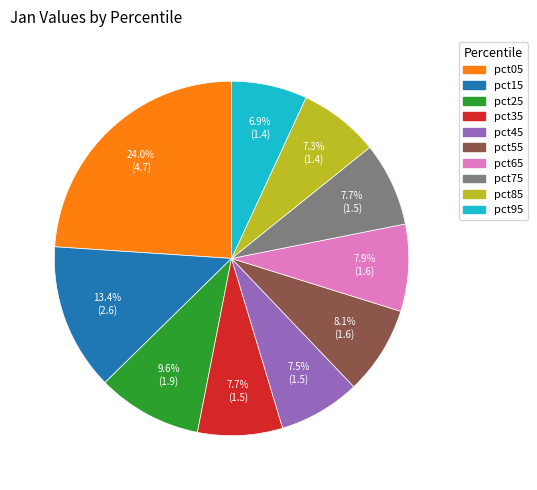

The pct75 slice represents 8% of the pie. True or false?

True